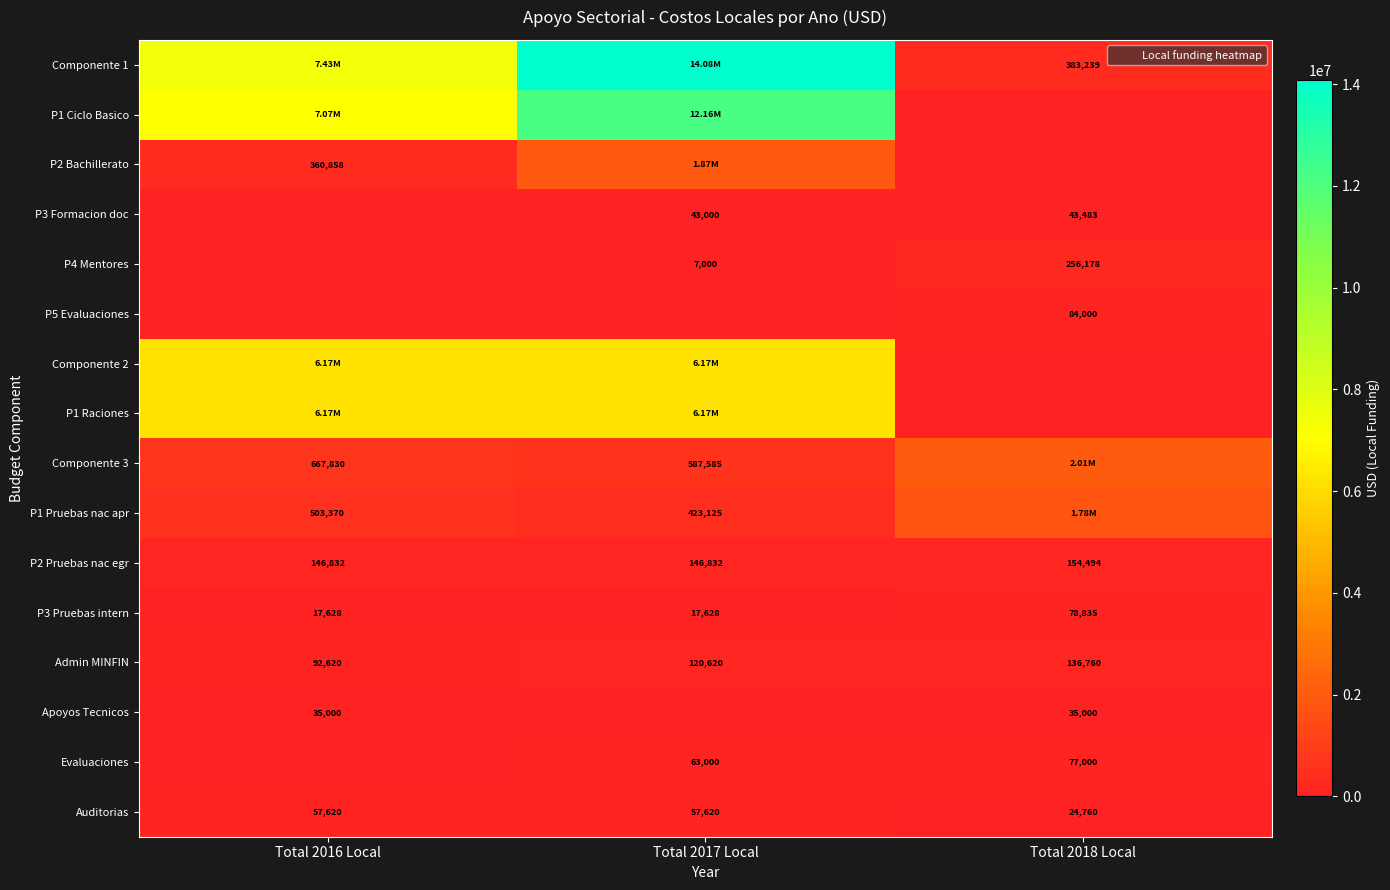

What is the average value of the P3 Pruebas intern series?

38030